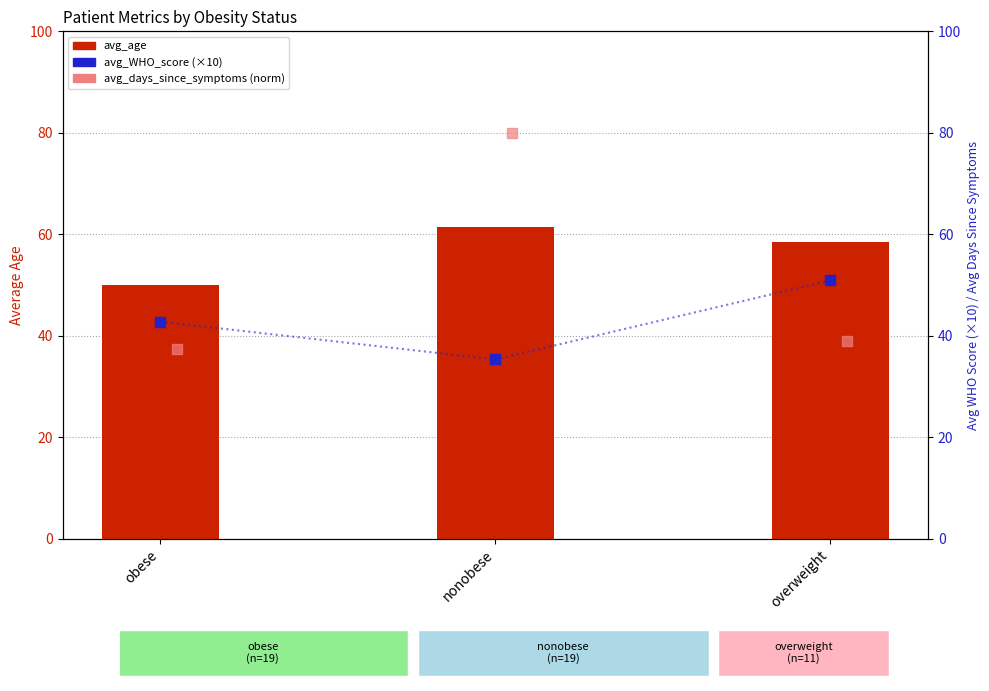

Which series has the largest Y range (max minus min)?

avg_days_since_symptoms (norm)